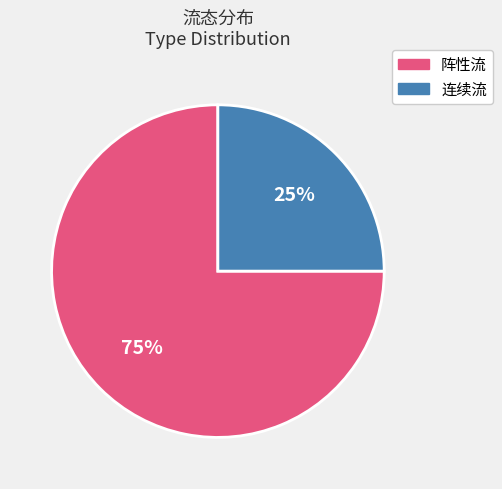

To the nearest percent, what is the average slice percentage?

50%